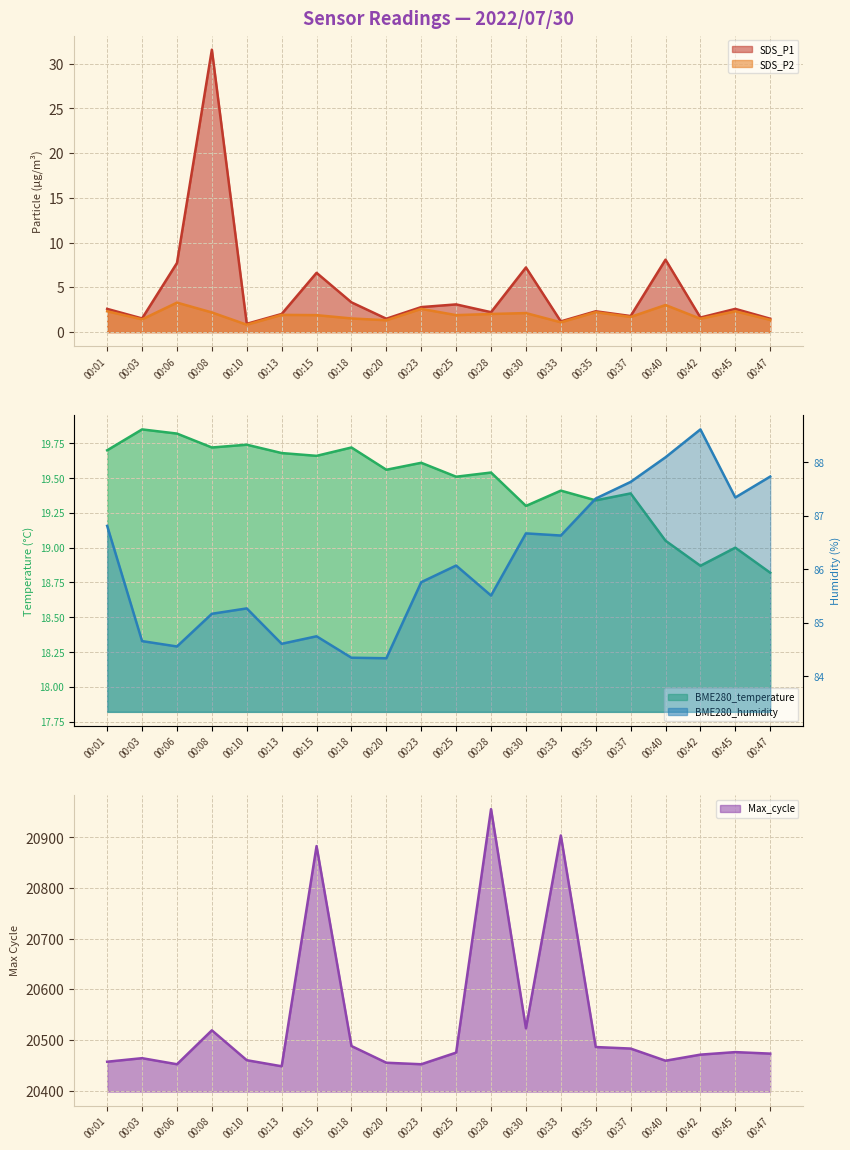

Where is the first local maximum for SDS_P2?

00:06